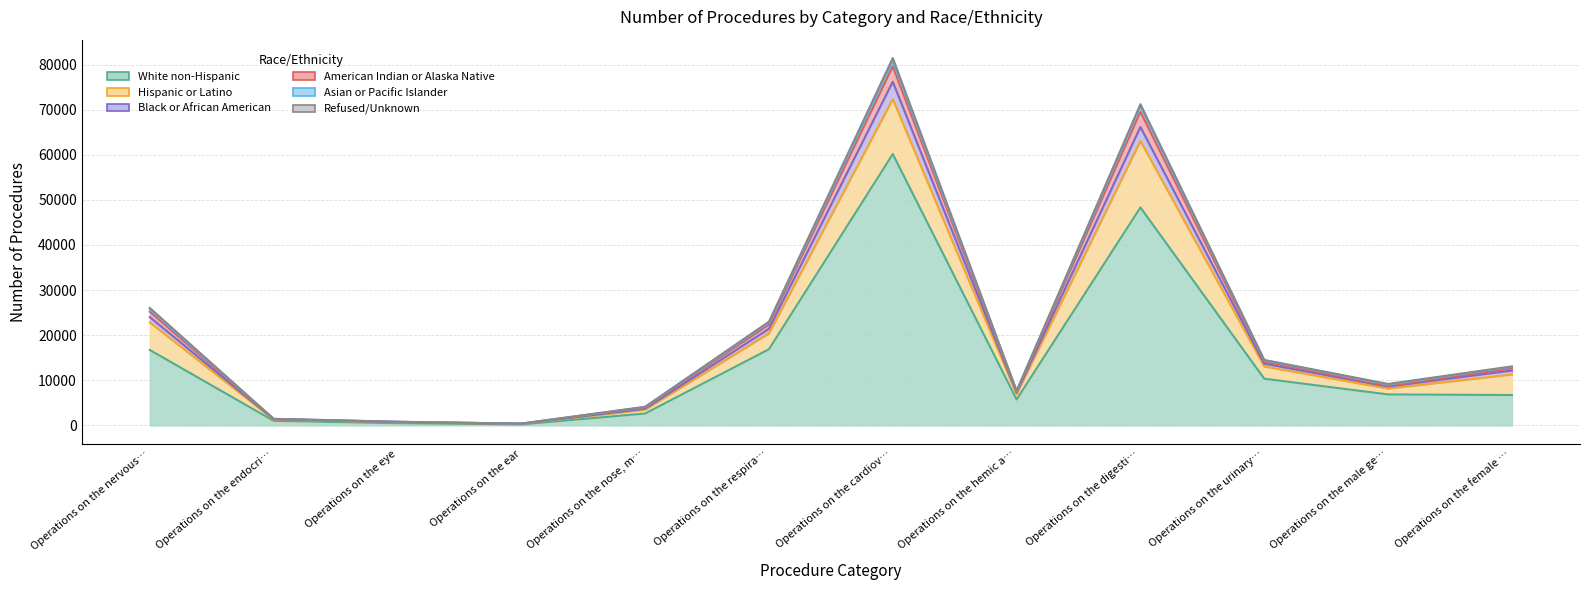

What is the label of the 8th point from the left?

Operations on the hemic a…